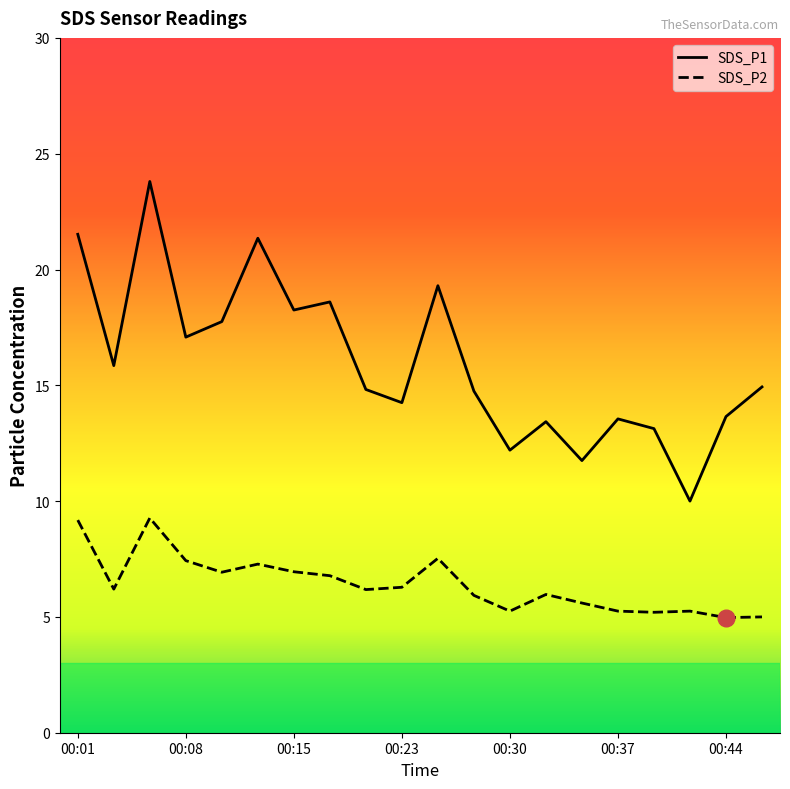

What is the greatest value displayed?

23.8